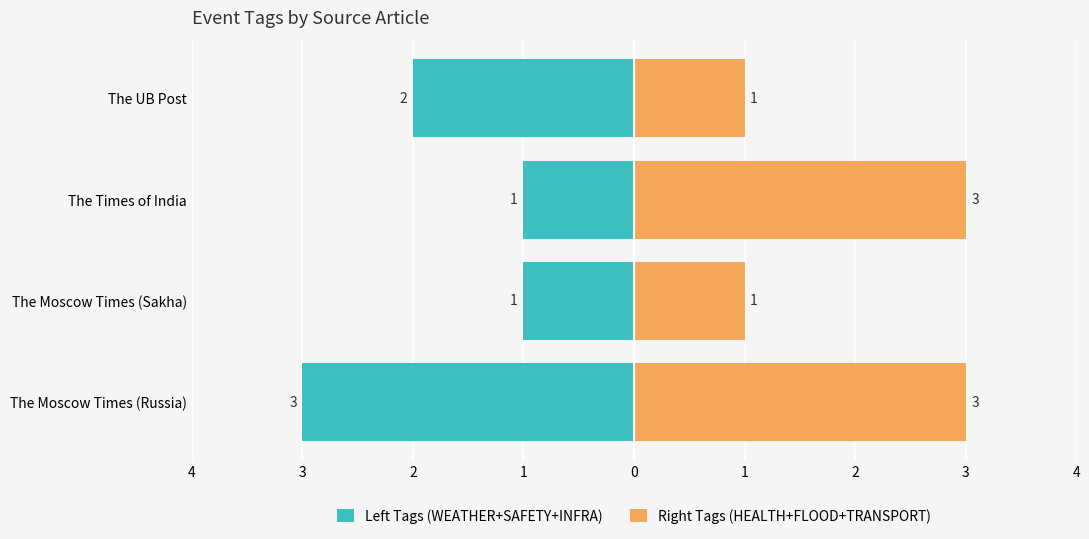

What is the value of the Left Tags (WEATHER+SAFETY+INFRA) bar at the 2nd from the left?

-1